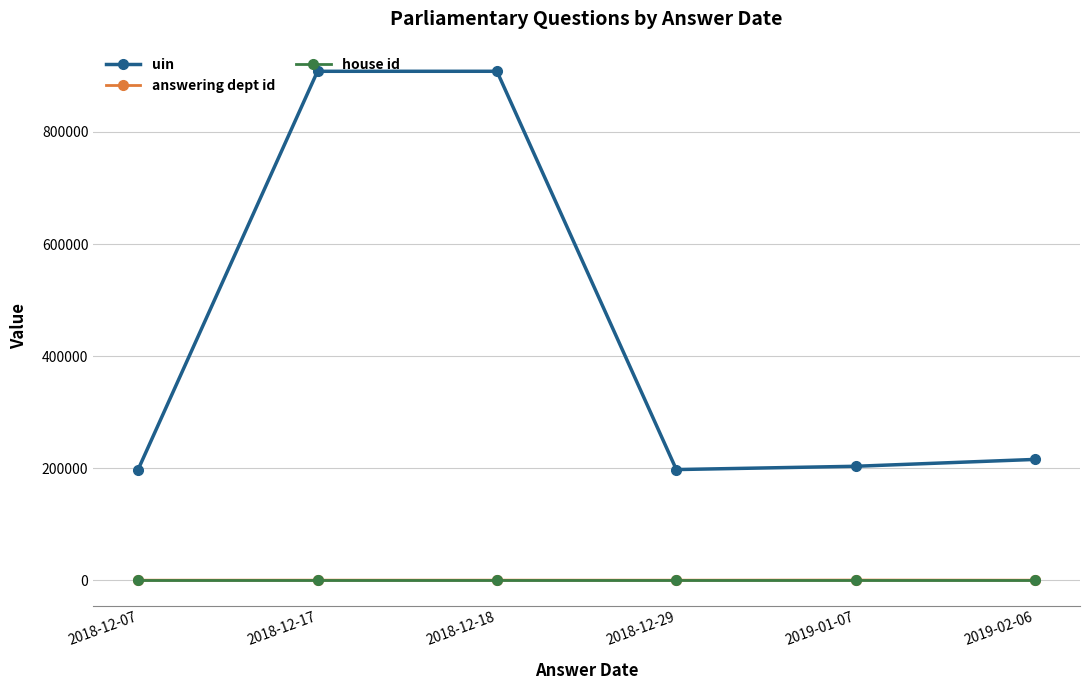

How many lines are shown in the chart?

3